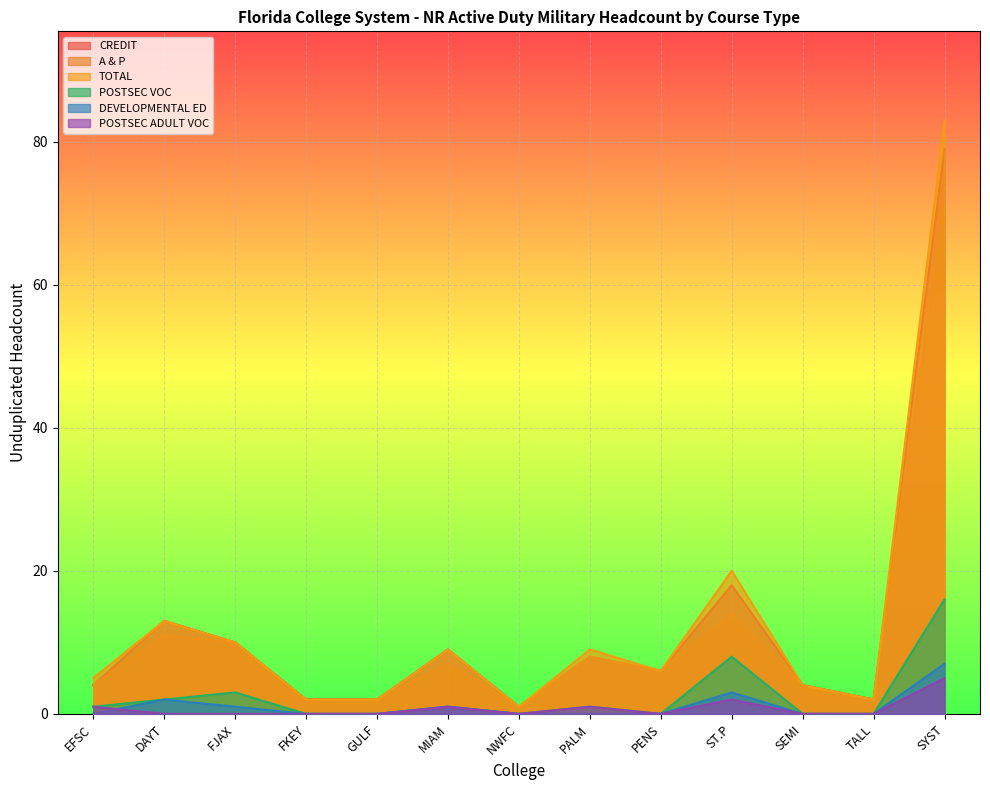

At FJAX, list the series in order from largest to smallest.

A & P, TOTAL, CREDIT, POSTSEC VOC, DEVELOPMENTAL ED, POSTSEC ADULT VOC